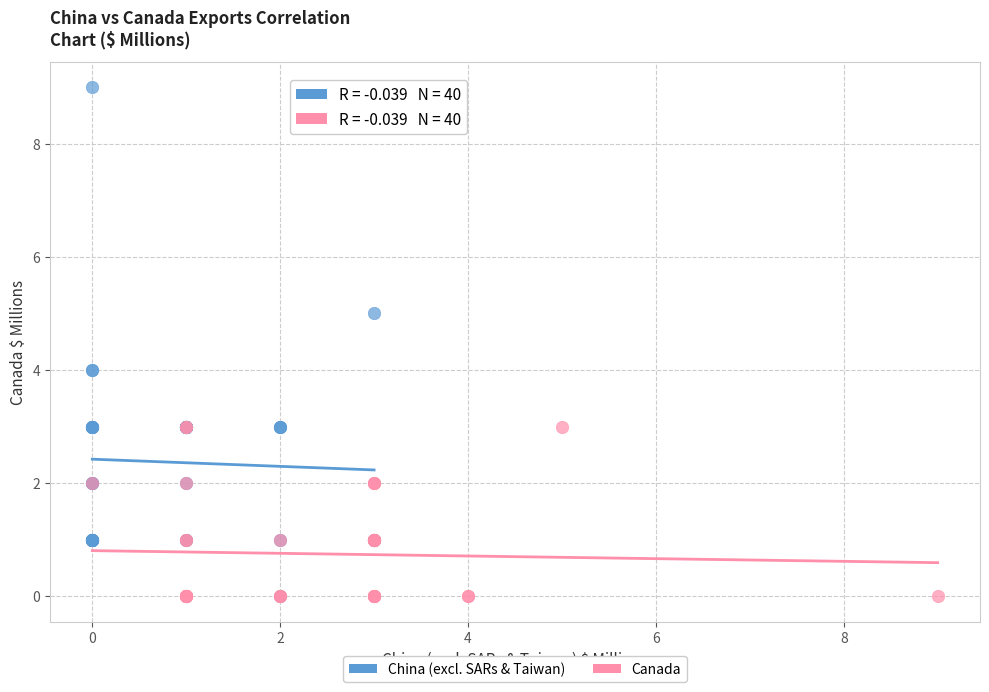

Which series contains the highest Y value?

China (excl. SARs & Taiwan)